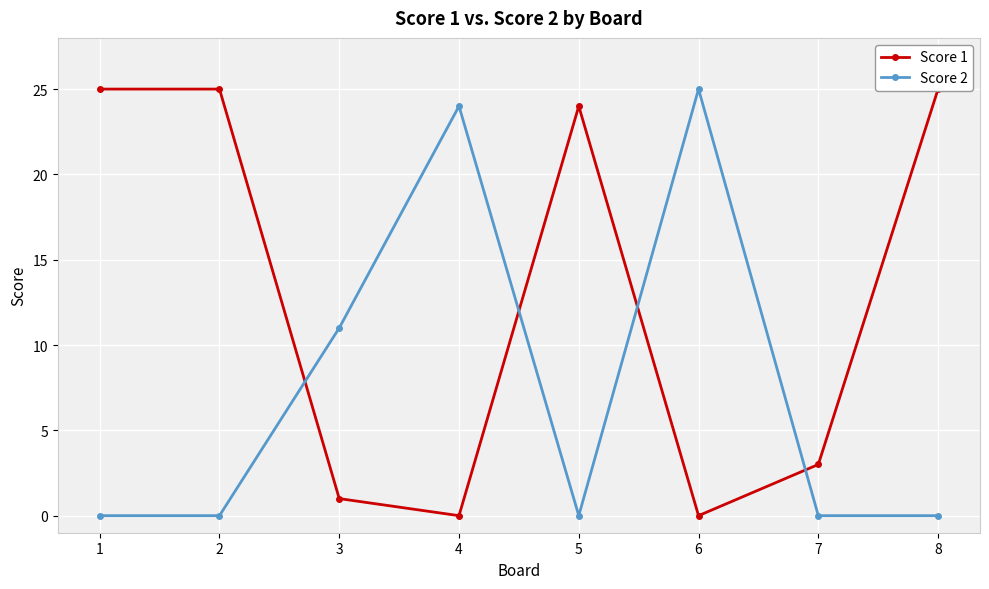

What is the sum of all Score 1 values?

103